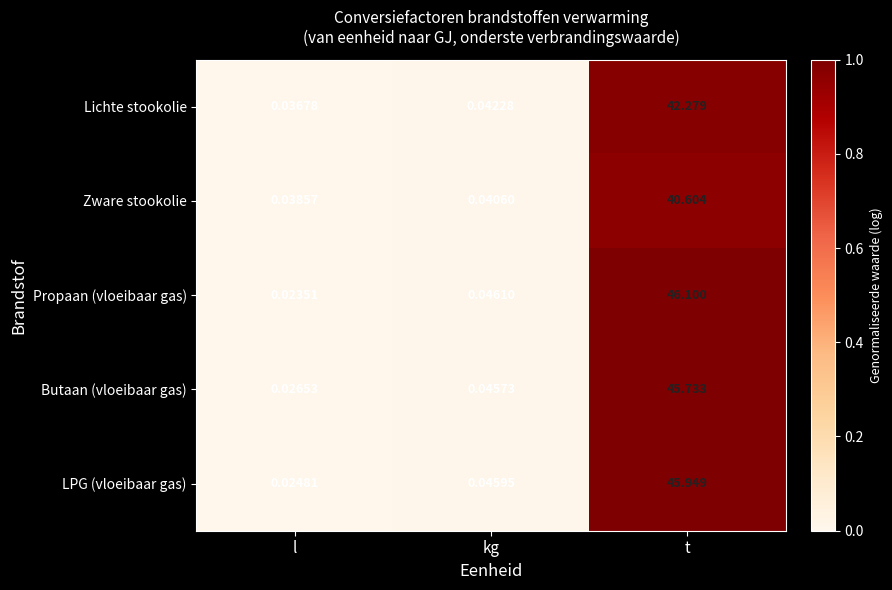

Which category has the lowest value in the Zware stookolie series?

l